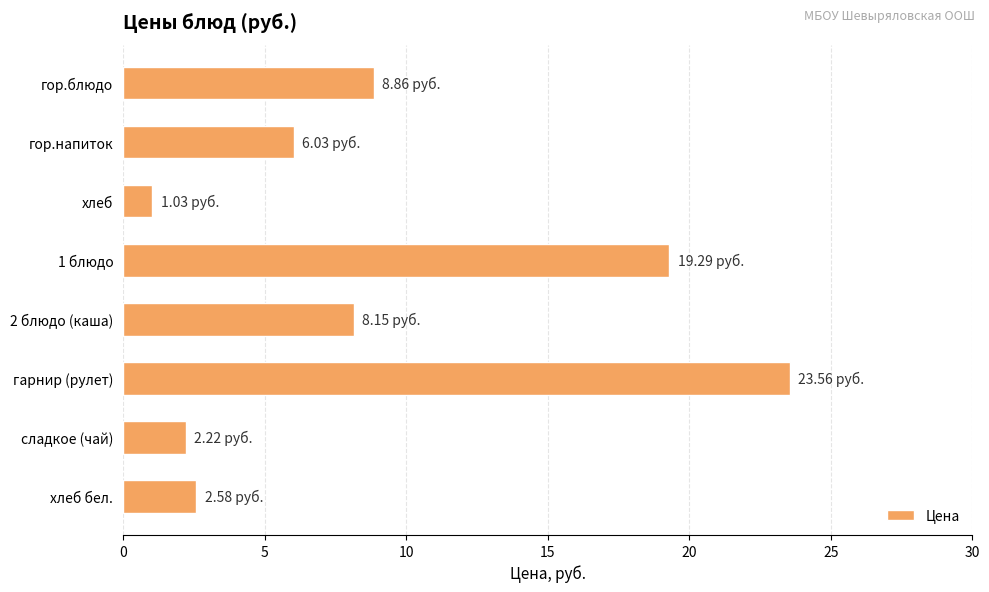

Rank the categories by value from highest to lowest.

гарнир (рулет), 1 блюдо, гор.блюдо, 2 блюдо (каша), гор.напиток, хлеб бел., сладкое (чай), хлеб